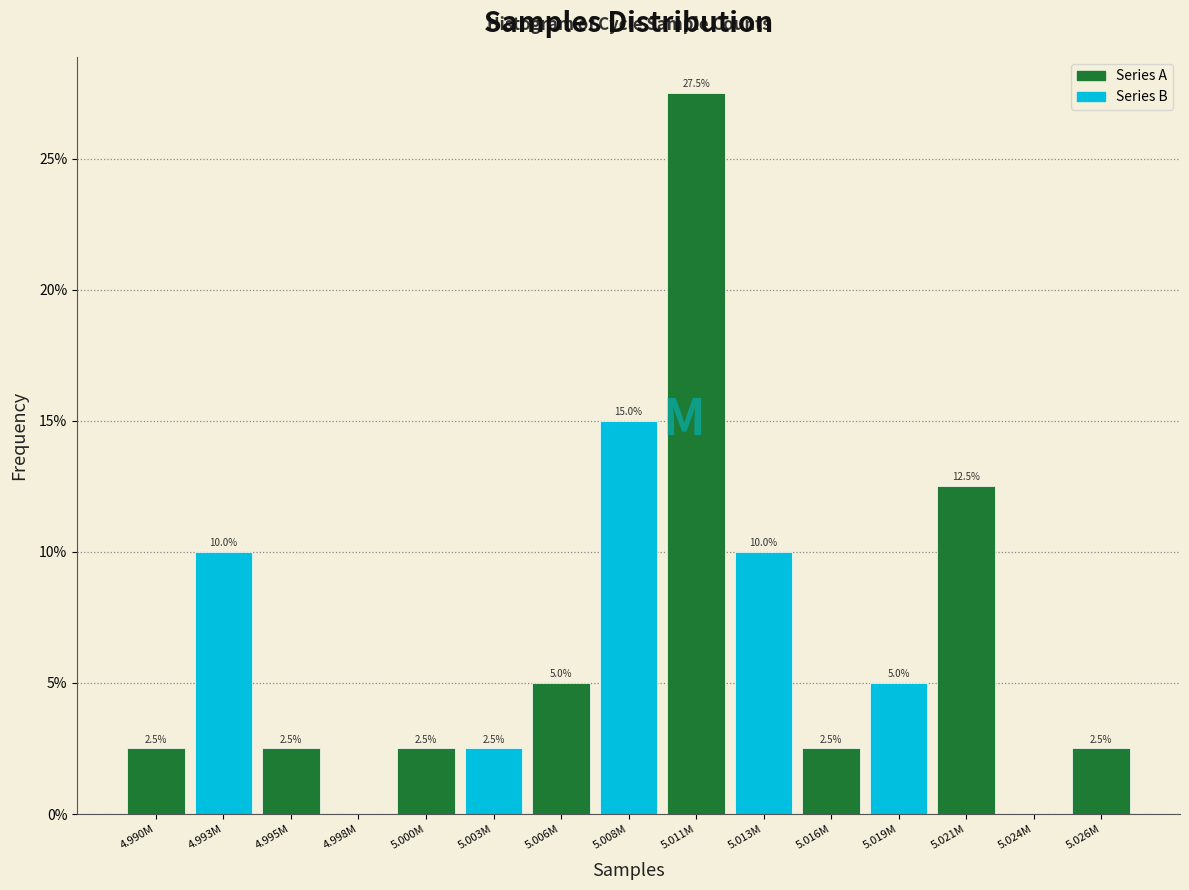

Reading left to right, what are all the values shown in this chart?

4.990M=2.5	4.993M=10.0	4.995M=2.5	4.998M=0.0	5.000M=2.5	5.003M=2.5	5.006M=5.0	5.008M=15.0	5.011M=27.5	5.013M=10.0	5.016M=2.5	5.019M=5.0	5.021M=12.5	5.024M=0.0	5.026M=2.5